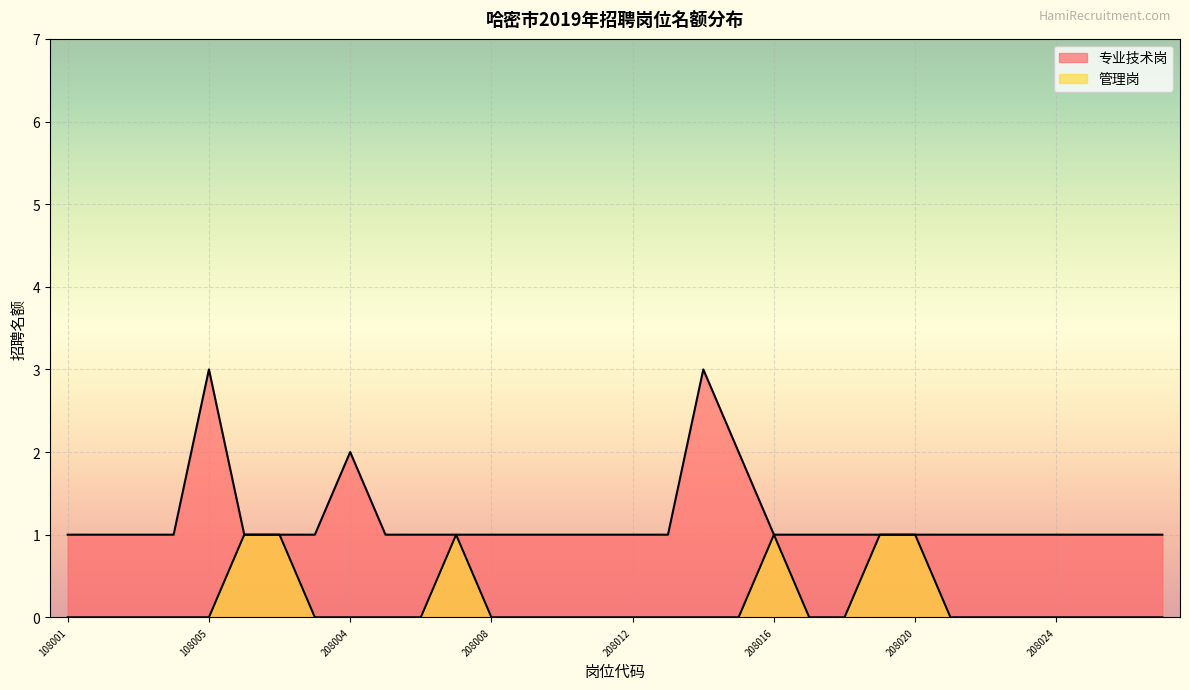

True or false: 专业技术岗 has a value of 2 at 208010.

False